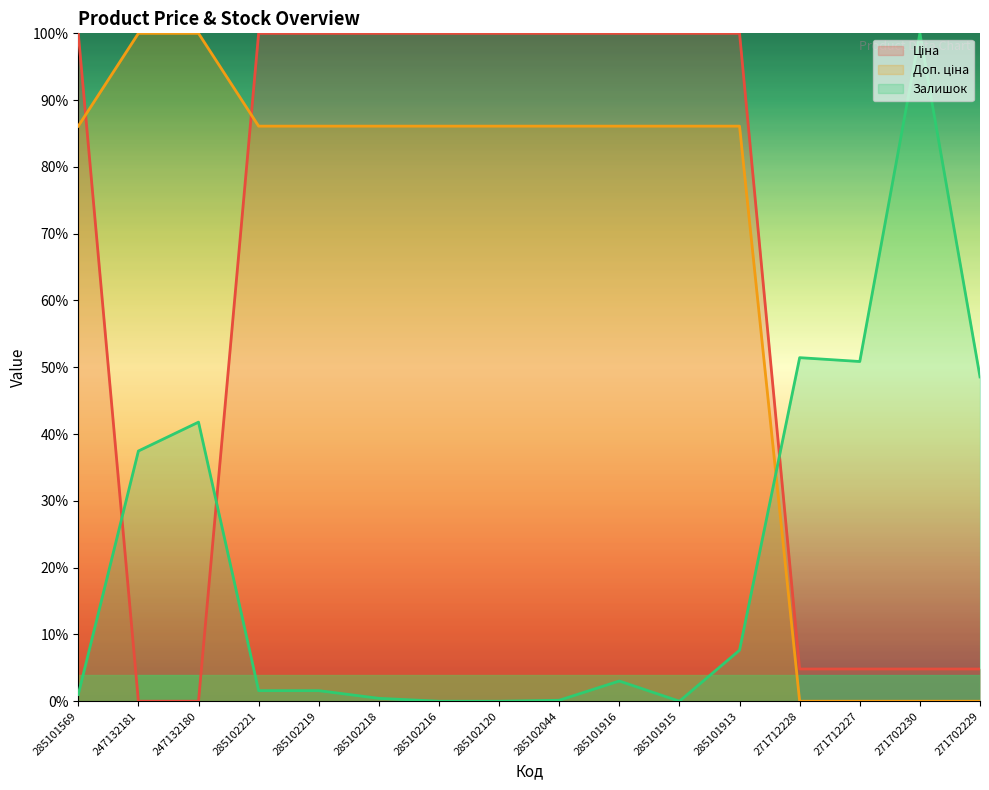

At which label does Залишок first exceed 3?

247132181